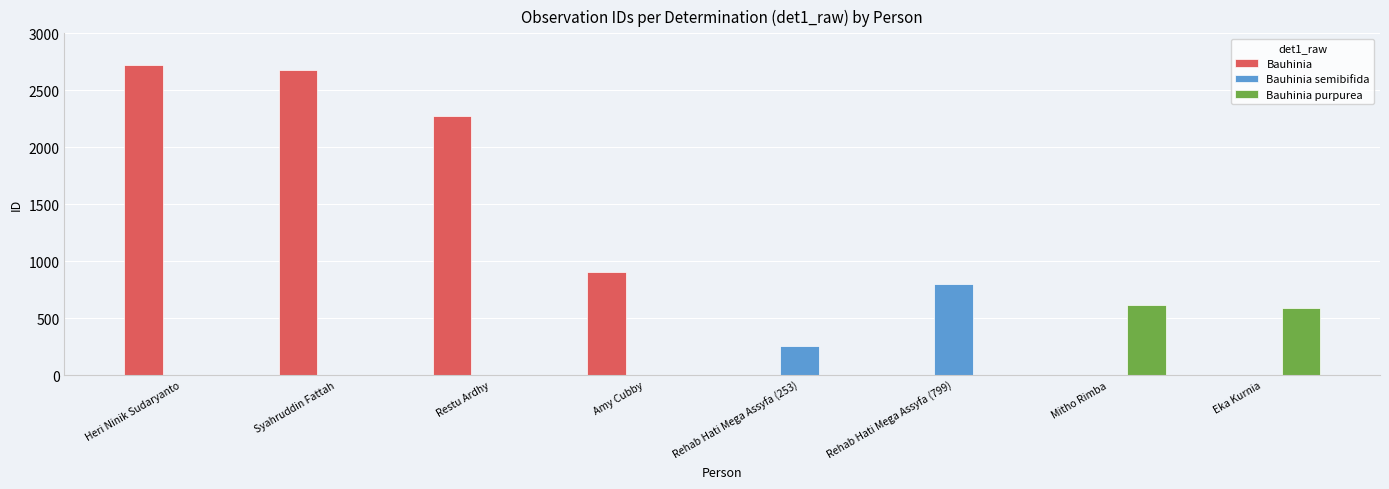

At which label is Bauhinia purpurea closest to 309?

Eka Kurnia